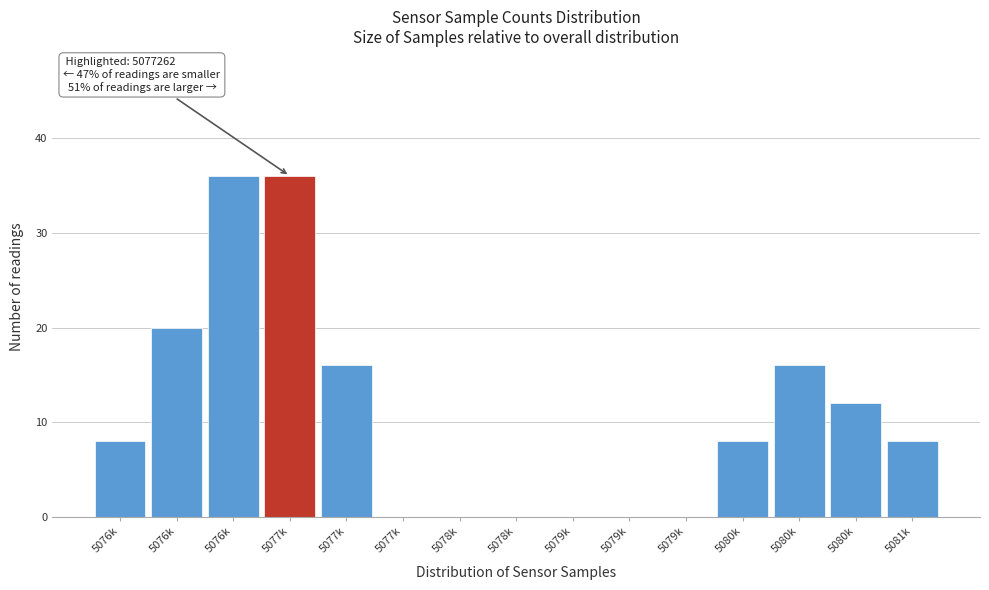

Are the bars horizontal?

No